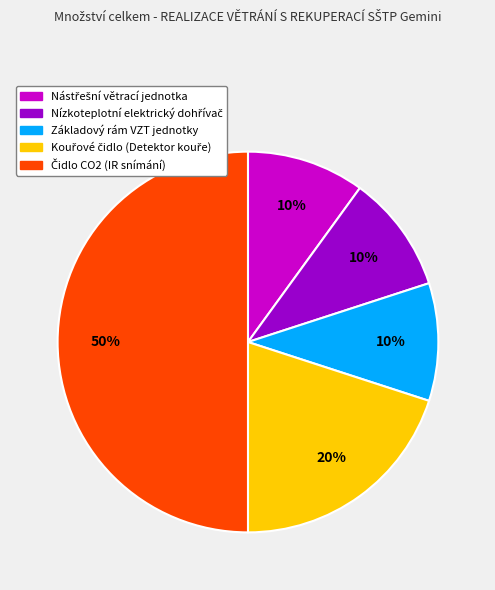

What percentage is the Základový rám VZT jednotky slice, to the nearest percent?

10%